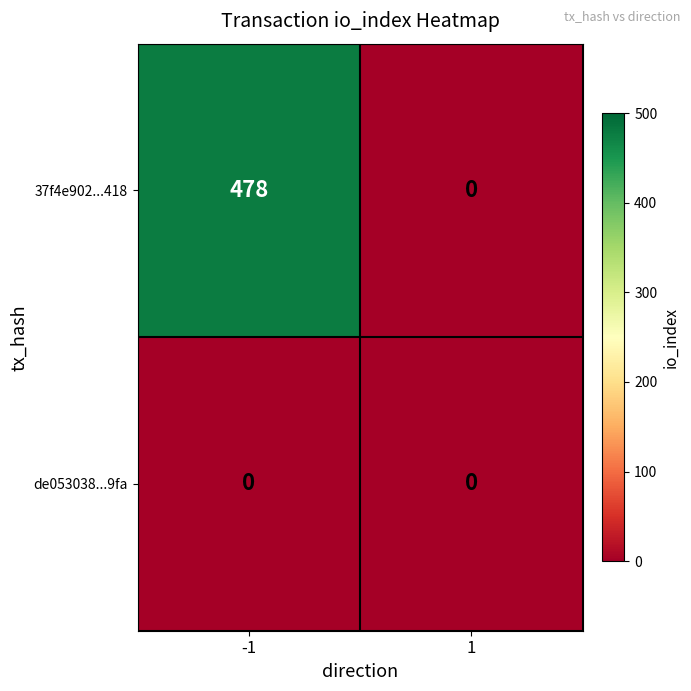

What is the maximum value for 37f4e902...418?

478